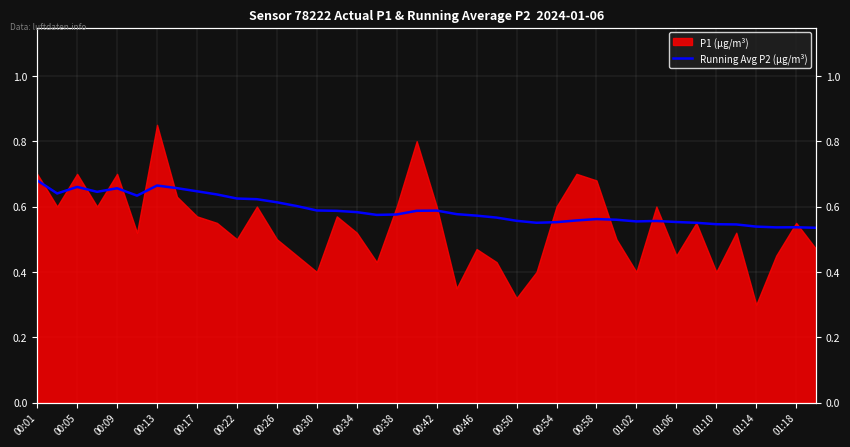

What is the approximate value at 00:54?

0.6